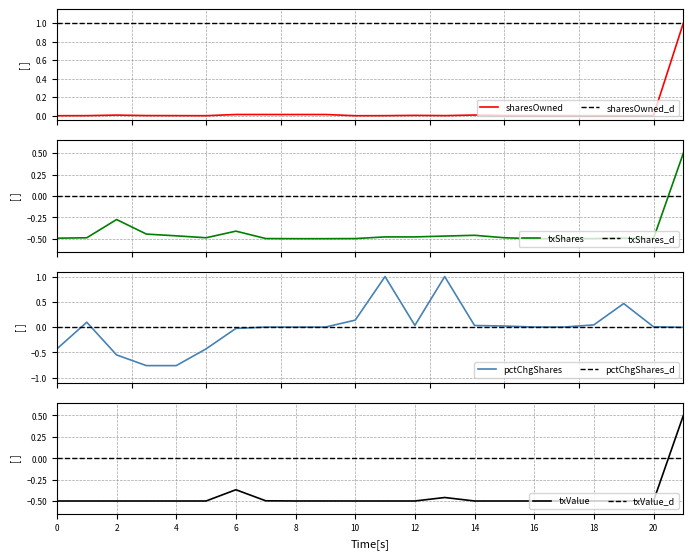

At which label is txValue closest to 0?

6